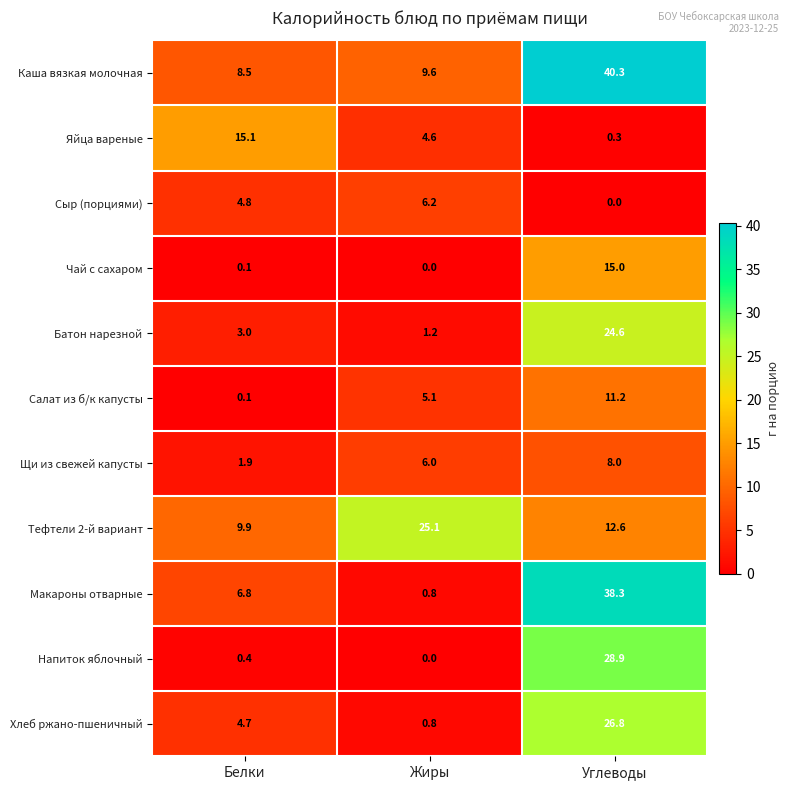

How many categories are shown in the chart?

3